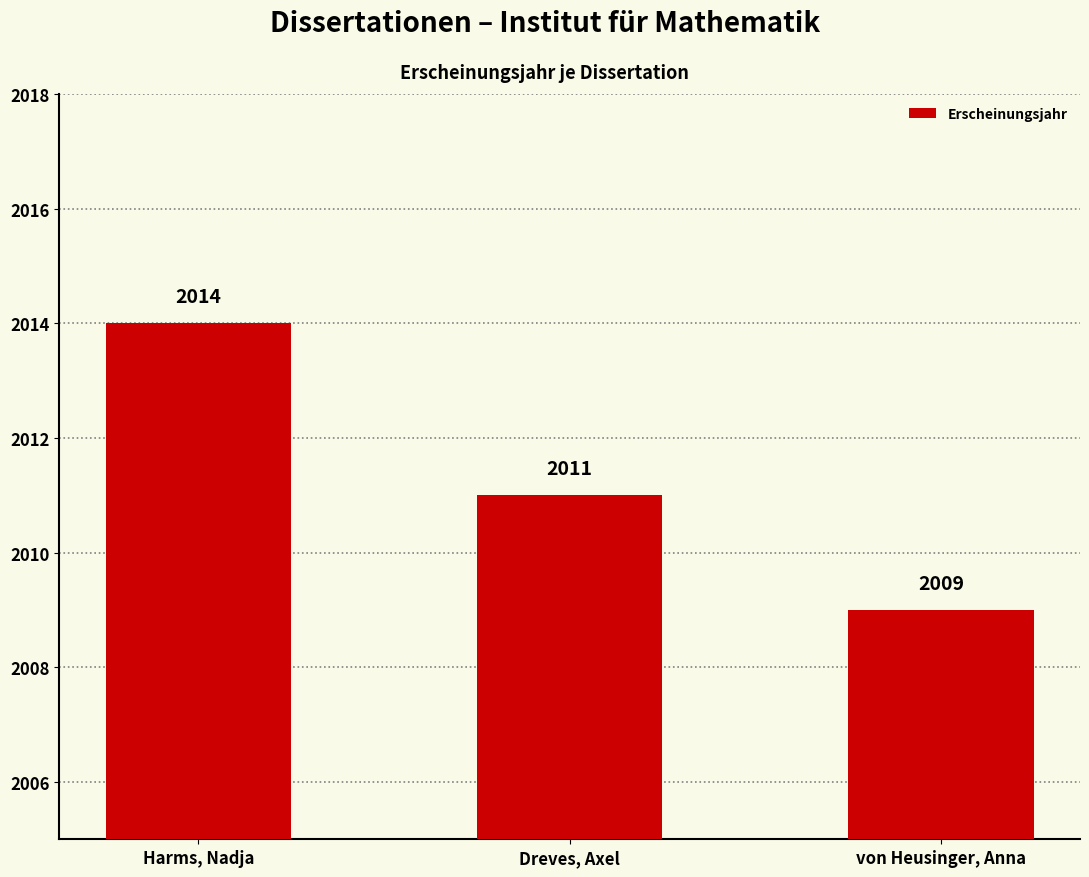

True or false: the data shows 2014 at Harms, Nadja.

True